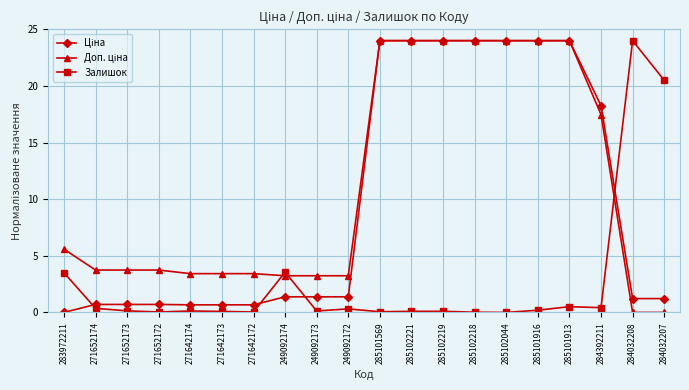

True or false: Залишок has more than 0 interior local peaks.

True